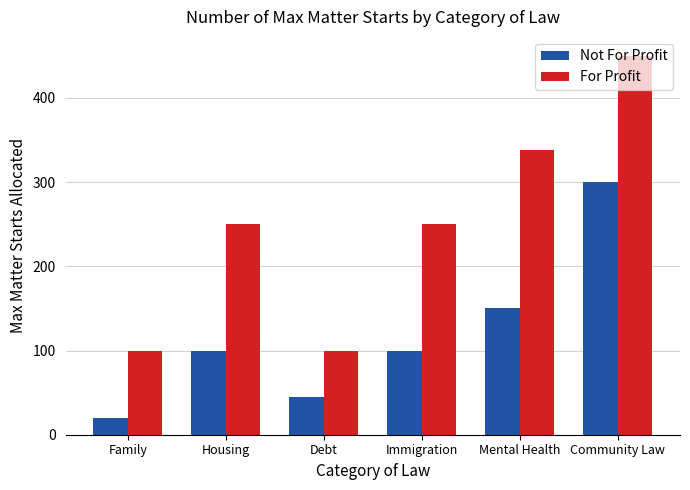

What is the label of the 4th bar from the left?

Immigration